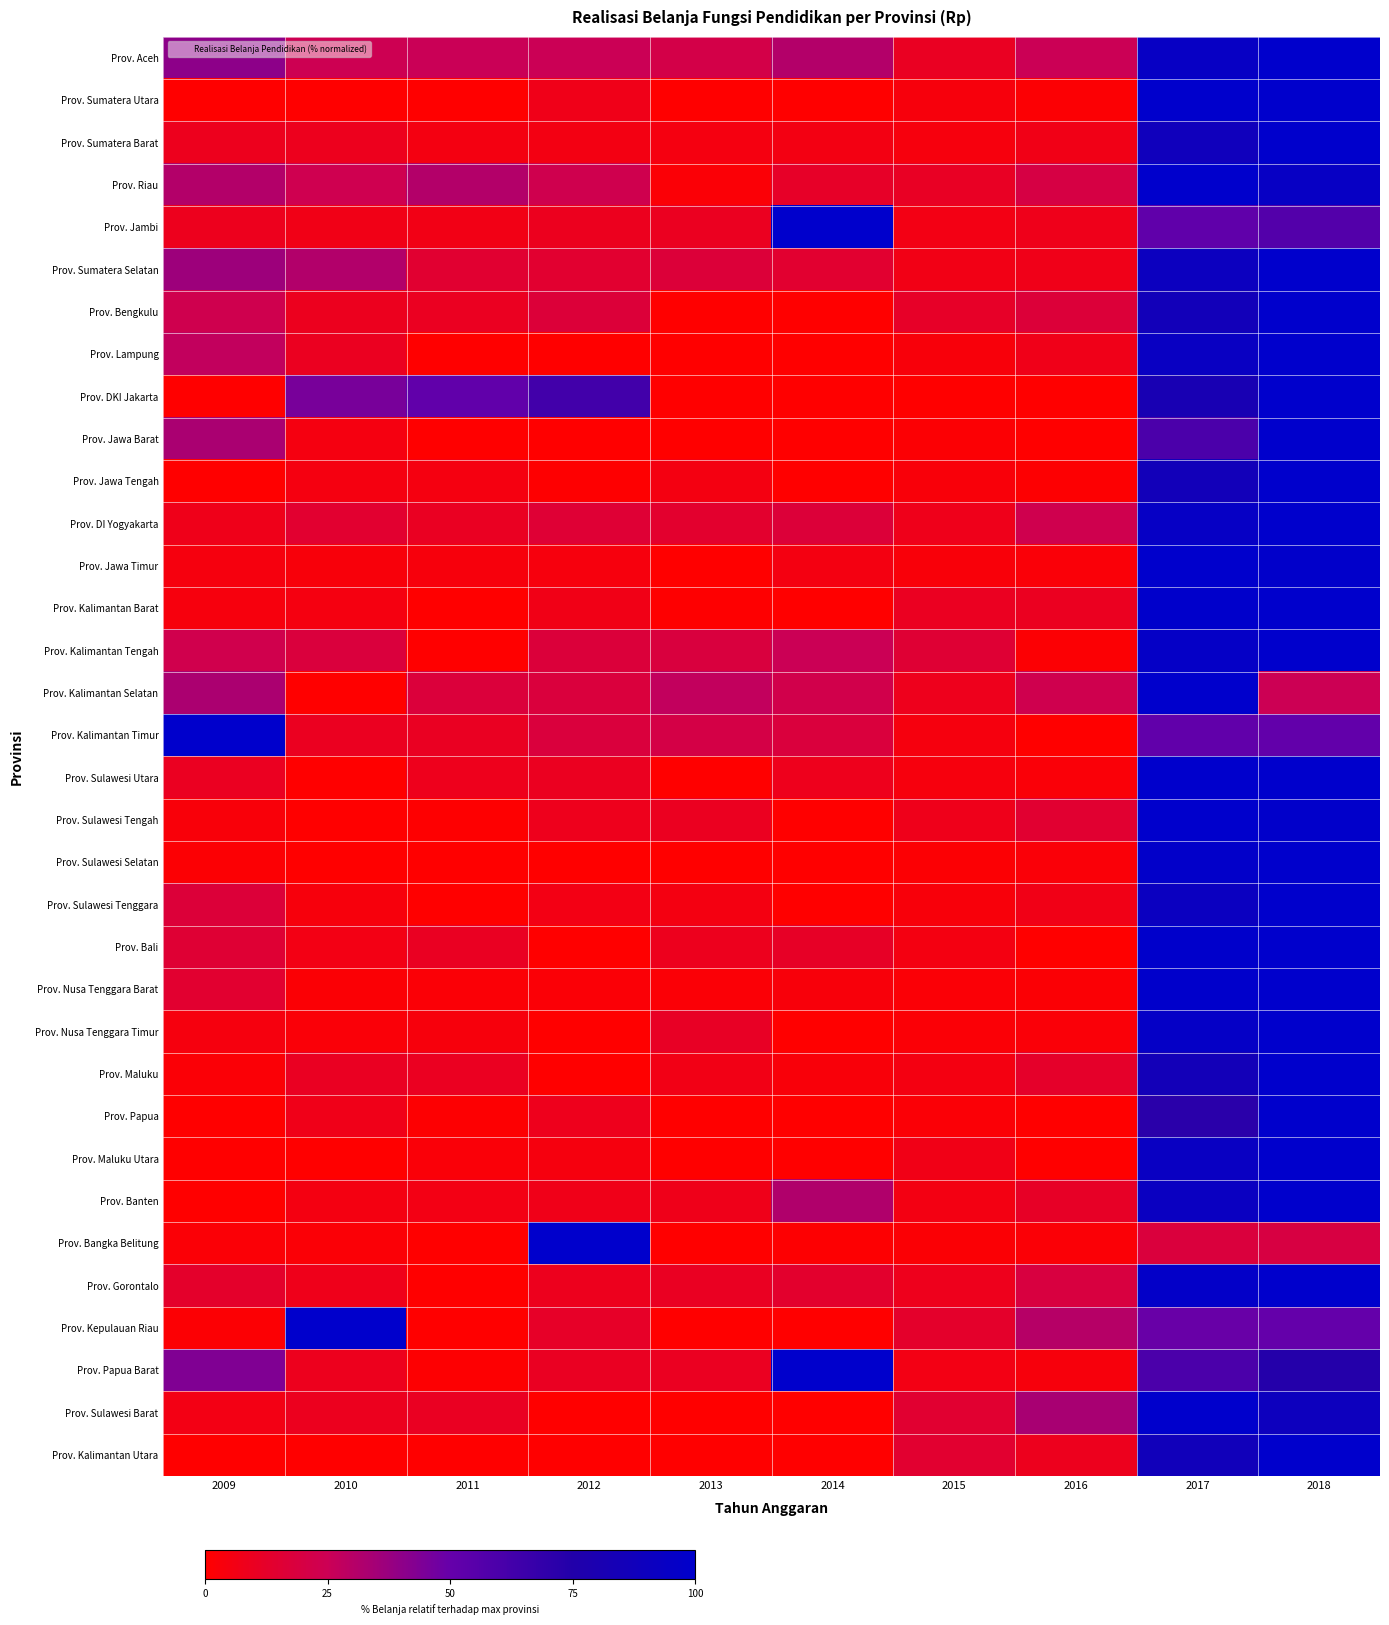

Reading left to right, transcribe all the data shown in this chart.

Prov. Aceh: 2009=40.6	2010=24.4	2011=25.5	2012=25.0	2013=21.4	2014=30.9	2015=10.3	2016=25.3	2017=94.1	2018=100.0
Prov. Sumatera Utara: 2009=0.0	2010=0.0	2011=0.0	2012=7.2	2013=0.0	2014=0.0	2015=3.7	2016=1.3	2017=100.0	2018=99.7
Prov. Sumatera Barat: 2009=8.7	2010=8.8	2011=5.3	2012=5.8	2013=5.1	2014=5.6	2015=4.1	2016=6.8	2017=88.1	2018=100.0
Prov. Riau: 2009=30.9	2010=23.6	2011=31.1	2012=23.2	2013=2.3	2014=11.9	2015=10.6	2016=19.9	2017=100.0	2018=94.1
Prov. Jambi: 2009=8.7	2010=6.8	2011=6.5	2012=9.1	2013=9.4	2014=100.0	2015=6.2	2016=7.9	2017=52.2	2018=56.7
Prov. Sumatera Selatan: 2009=36.7	2010=31.4	2011=14.6	2012=14.2	2013=16.9	2014=14.3	2015=6.6	2016=7.4	2017=90.9	2018=100.0
Prov. Bengkulu: 2009=23.2	2010=9.3	2011=9.9	2012=16.9	2013=0.0	2014=0.0	2015=12.1	2016=17.1	2017=86.1	2018=100.0
Prov. Lampung: 2009=27.5	2010=9.4	2011=0.0	2012=0.0	2013=0.0	2014=0.0	2015=3.3	2016=7.2	2017=93.3	2018=100.0
Prov. DKI Jakarta: 2009=0.0	2010=45.4	2011=51.7	2012=63.0	2013=0.0	2014=0.0	2015=0.0	2016=0.0	2017=82.1	2018=100.0
Prov. Jawa Barat: 2009=33.3	2010=5.0	2011=0.0	2012=0.0	2013=0.0	2014=0.0	2015=1.4	2016=0.0	2017=59.4	2018=100.0
Prov. Jawa Tengah: 2009=0.0	2010=4.8	2011=5.0	2012=0.6	2013=5.1	2014=0.0	2015=3.1	2016=1.1	2017=86.3	2018=100.0
Prov. DI Yogyakarta: 2009=7.6	2010=14.2	2011=10.5	2012=15.8	2013=14.0	2014=16.8	2015=7.9	2016=23.1	2017=94.7	2018=100.0
Prov. Jawa Timur: 2009=4.6	2010=3.2	2011=3.9	2012=4.2	2013=0.0	2014=5.2	2015=2.8	2016=2.5	2017=100.0	2018=98.5
Prov. Kalimantan Barat: 2009=4.2	2010=4.9	2011=0.0	2012=7.0	2013=0.6	2014=0.0	2015=9.9	2016=9.7	2017=99.6	2018=100.0
Prov. Kalimantan Tengah: 2009=22.8	2010=18.2	2011=0.0	2012=17.3	2013=18.5	2014=25.4	2015=15.3	2016=1.5	2017=95.4	2018=100.0
Prov. Kalimantan Selatan: 2009=33.1	2010=0.0	2011=17.9	2012=18.3	2013=27.7	2014=22.5	2015=8.4	2016=23.1	2017=100.0	2018=24.6
Prov. Kalimantan Timur: 2009=100.0	2010=9.6	2011=10.2	2012=18.1	2013=20.9	2014=18.2	2015=4.5	2016=0.0	2017=51.9	2018=51.2
Prov. Sulawesi Utara: 2009=10.1	2010=0.1	2011=8.2	2012=9.4	2013=0.0	2014=8.3	2015=4.3	2016=2.5	2017=100.0	2018=99.9
Prov. Sulawesi Tengah: 2009=2.8	2010=0.0	2011=0.7	2012=8.4	2013=9.6	2014=0.0	2015=7.8	2016=14.8	2017=100.0	2018=99.0
Prov. Sulawesi Selatan: 2009=1.4	2010=0.0	2011=0.0	2012=0.0	2013=0.0	2014=0.0	2015=1.4	2016=2.7	2017=97.9	2018=100.0
Prov. Sulawesi Tenggara: 2009=17.2	2010=3.8	2011=0.0	2012=6.0	2013=5.2	2014=0.0	2015=3.3	2016=6.8	2017=91.7	2018=100.0
Prov. Bali: 2009=15.5	2010=6.2	2011=10.3	2012=0.0	2013=8.9	2014=11.7	2015=5.3	2016=0.2	2017=99.3	2018=100.0
Prov. Nusa Tenggara Barat: 2009=14.2	2010=1.7	2011=2.0	2012=2.0	2013=2.3	2014=3.2	2015=2.1	2016=1.7	2017=99.3	2018=100.0
Prov. Nusa Tenggara Timur: 2009=4.4	2010=2.5	2011=3.7	2012=0.0	2013=11.0	2014=0.0	2015=2.2	2016=2.4	2017=96.1	2018=100.0
Prov. Maluku: 2009=2.2	2010=10.2	2011=9.9	2012=0.0	2013=6.4	2014=3.0	2015=5.1	2016=12.5	2017=85.5	2018=100.0
Prov. Papua: 2009=0.0	2010=7.2	2011=0.8	2012=8.4	2013=0.0	2014=0.0	2015=2.3	2016=0.0	2017=71.7	2018=100.0
Prov. Maluku Utara: 2009=0.0	2010=0.0	2011=2.7	2012=4.4	2013=0.0	2014=0.0	2015=6.6	2016=0.0	2017=92.8	2018=100.0
Prov. Banten: 2009=0.0	2010=5.5	2011=5.9	2012=7.3	2013=7.6	2014=31.8	2015=5.6	2016=11.3	2017=92.4	2018=100.0
Prov. Bangka Belitung: 2009=2.3	2010=2.1	2011=0.0	2012=100.0	2013=0.0	2014=1.1	2015=1.9	2016=2.1	2017=18.3	2018=19.7
Prov. Gorontalo: 2009=13.0	2010=7.8	2011=0.0	2012=8.9	2013=10.3	2014=13.5	2015=8.5	2016=18.9	2017=96.9	2018=100.0
Prov. Kepulauan Riau: 2009=1.4	2010=100.0	2011=0.0	2012=12.0	2013=0.0	2014=0.0	2015=13.2	2016=30.1	2017=49.6	2018=50.7
Prov. Papua Barat: 2009=43.6	2010=8.9	2011=1.0	2012=10.4	2013=9.9	2014=100.0	2015=6.0	2016=3.8	2017=59.6	2018=74.1
Prov. Sulawesi Barat: 2009=5.9	2010=9.1	2011=10.2	2012=0.0	2013=0.0	2014=0.0	2015=14.8	2016=33.7	2017=100.0	2018=89.9
Prov. Kalimantan Utara: 2009=0.0	2010=0.0	2011=0.0	2012=0.0	2013=0.0	2014=0.0	2015=14.4	2016=8.8	2017=87.3	2018=100.0